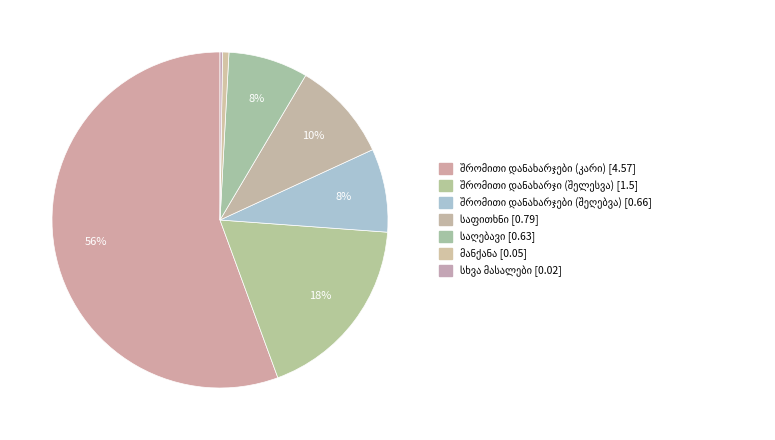

What is the smallest slice in the pie chart?

სხვა მასალები